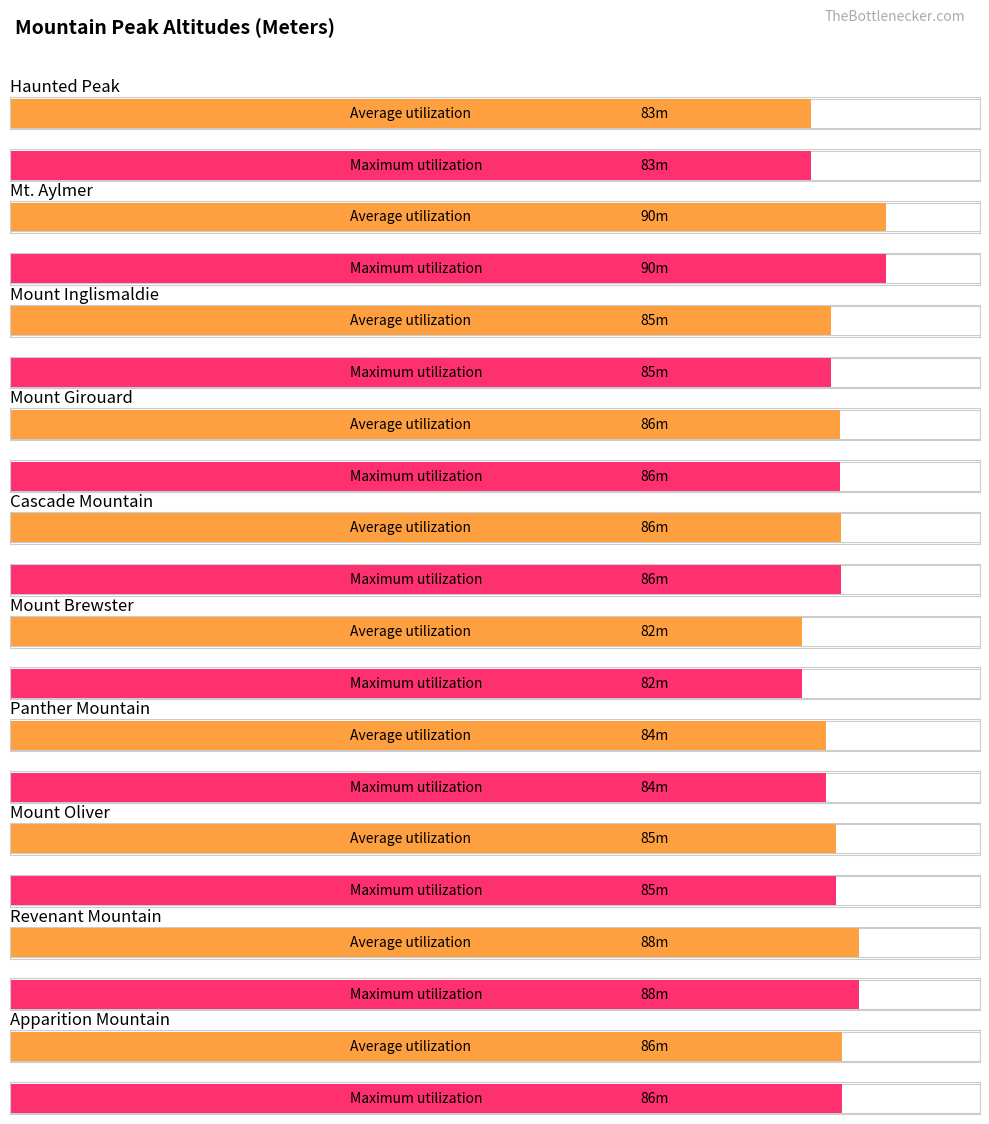

How many distinct data groups are displayed?

2